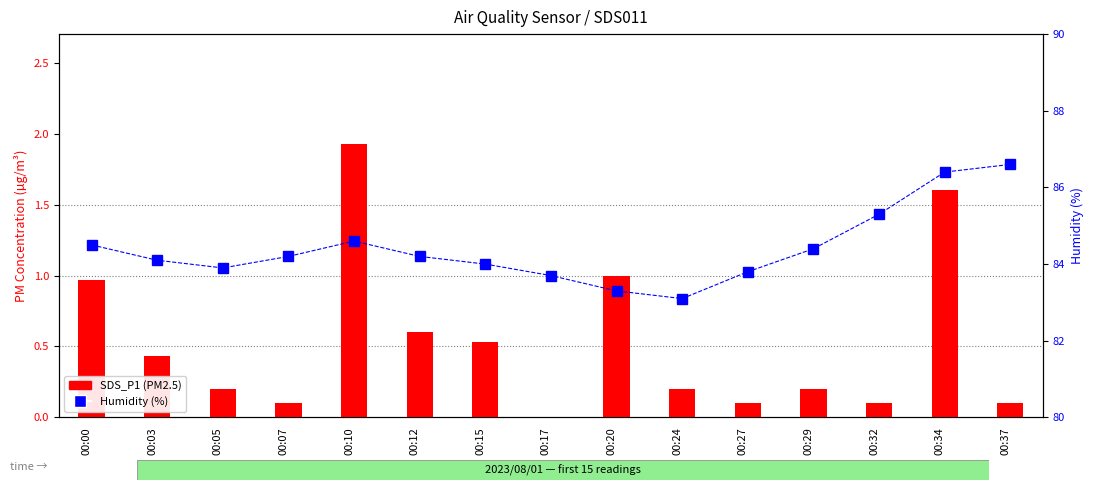

What is the average value of the Humidity (%) series?

84.4